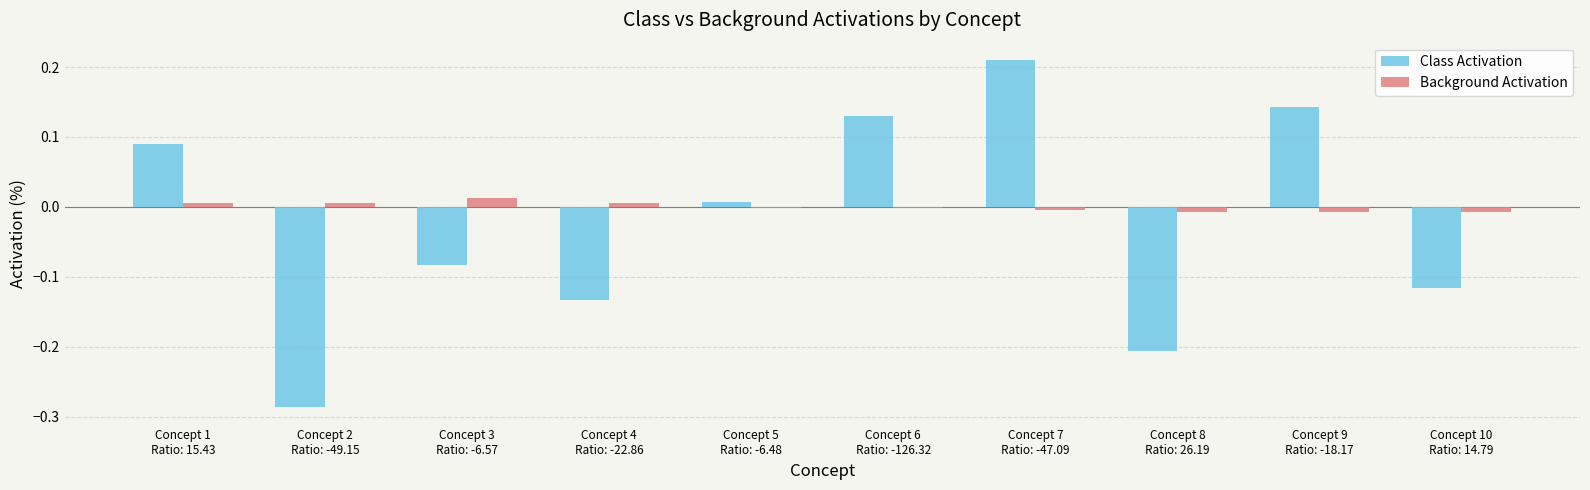

Which category has the highest value across all series?

Concept 7
Ratio: -47.09